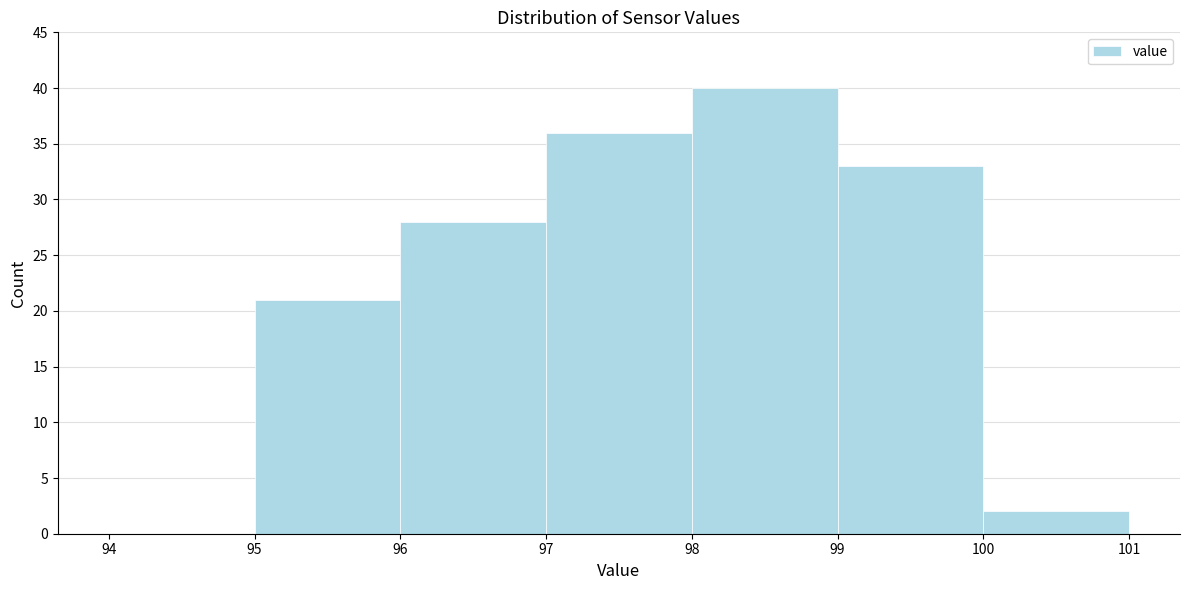

How tall is the bar that spans 96 to 97 on the x-axis? The values are not printed on the chart, so give them approximately, as read against the axis.

28